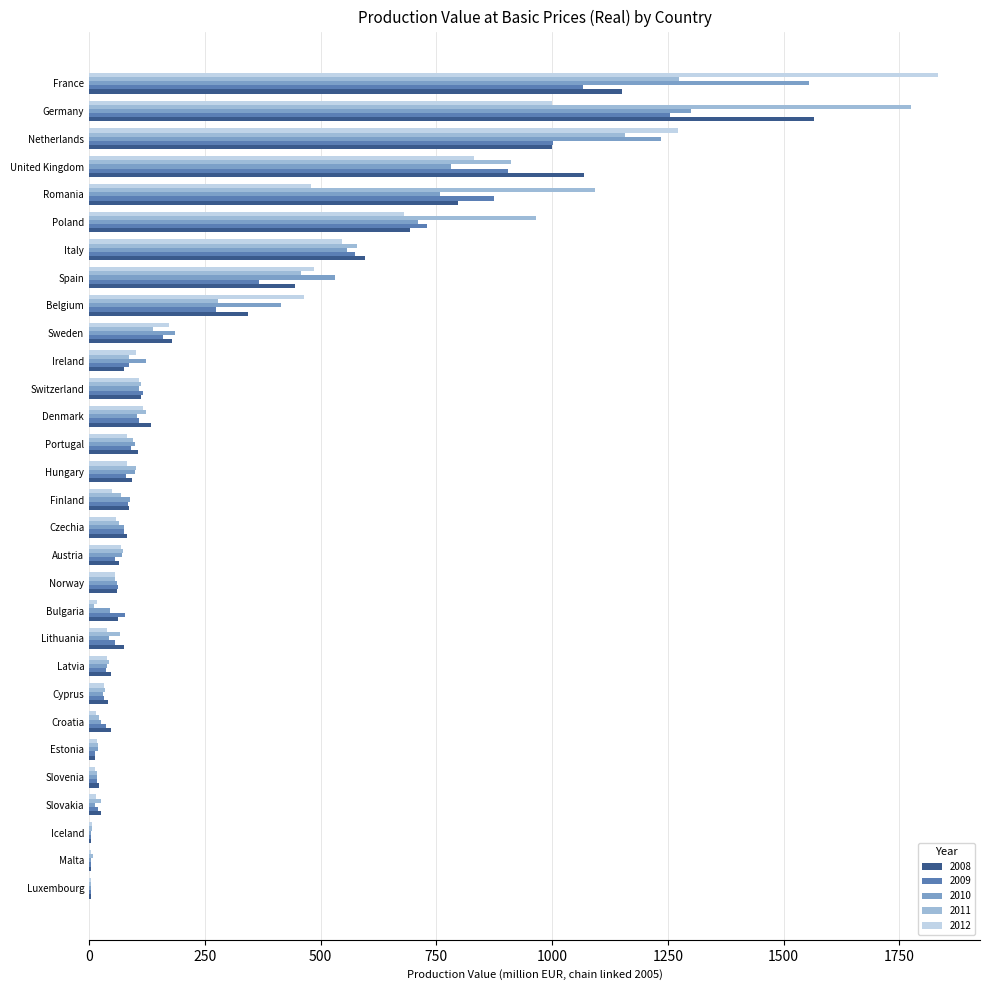

Which series changed the most between Norway and Germany?

2011